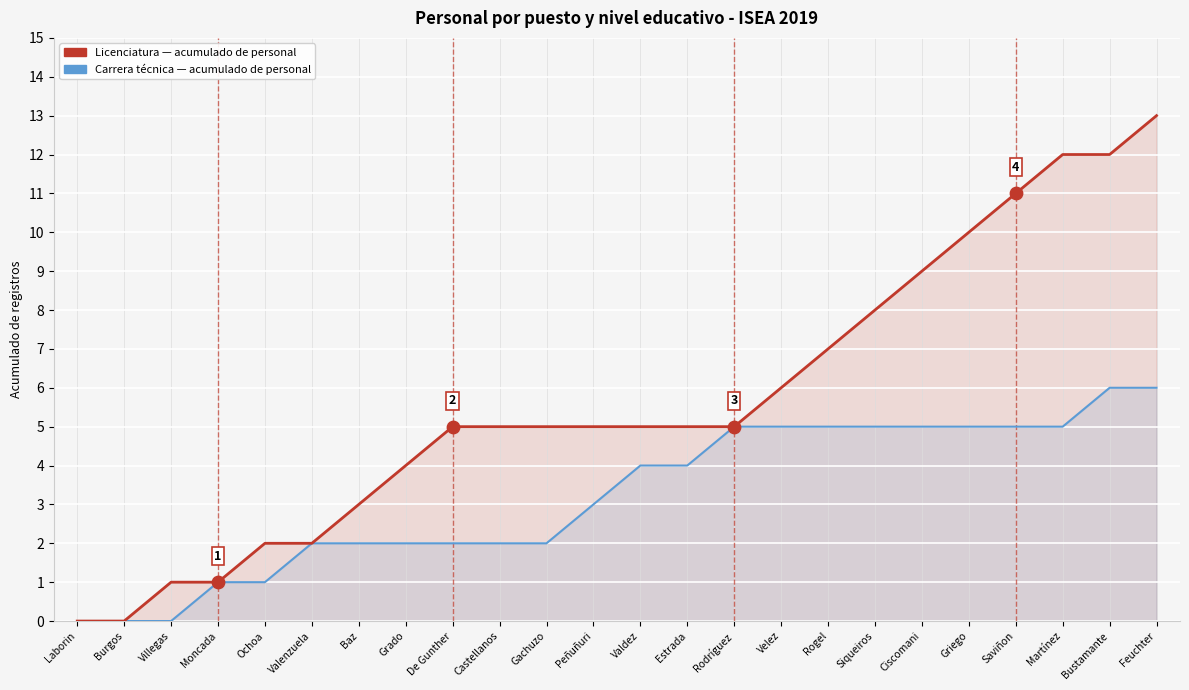

Which series has the largest total across all categories?

Licenciatura — acumulado de personal